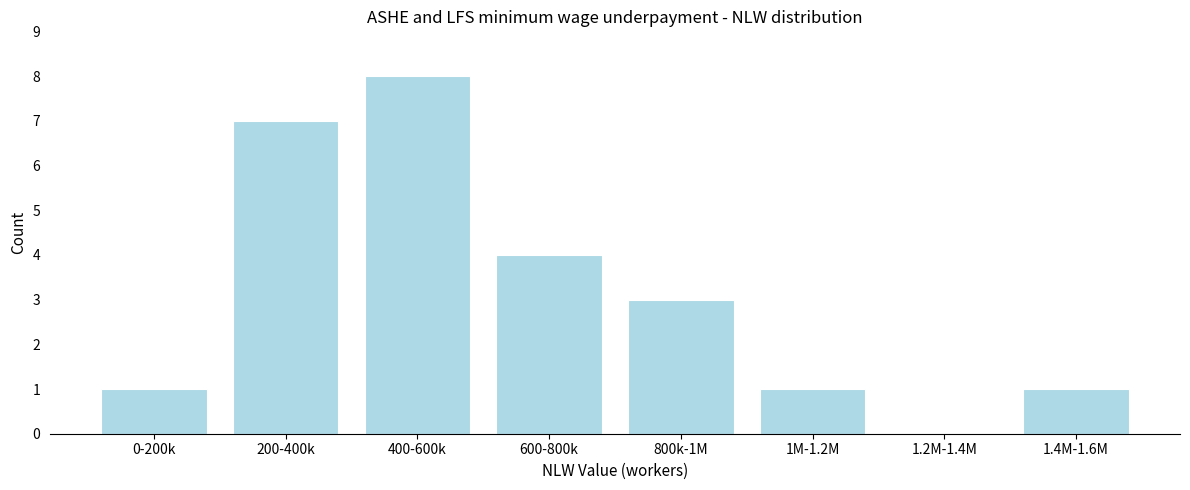

Reading right to left, transcribe all the data shown in this chart.

1.4M-1.6M=1	1.2M-1.4M=0	1M-1.2M=1	800k-1M=3	600-800k=4	400-600k=8	200-400k=7	0-200k=1